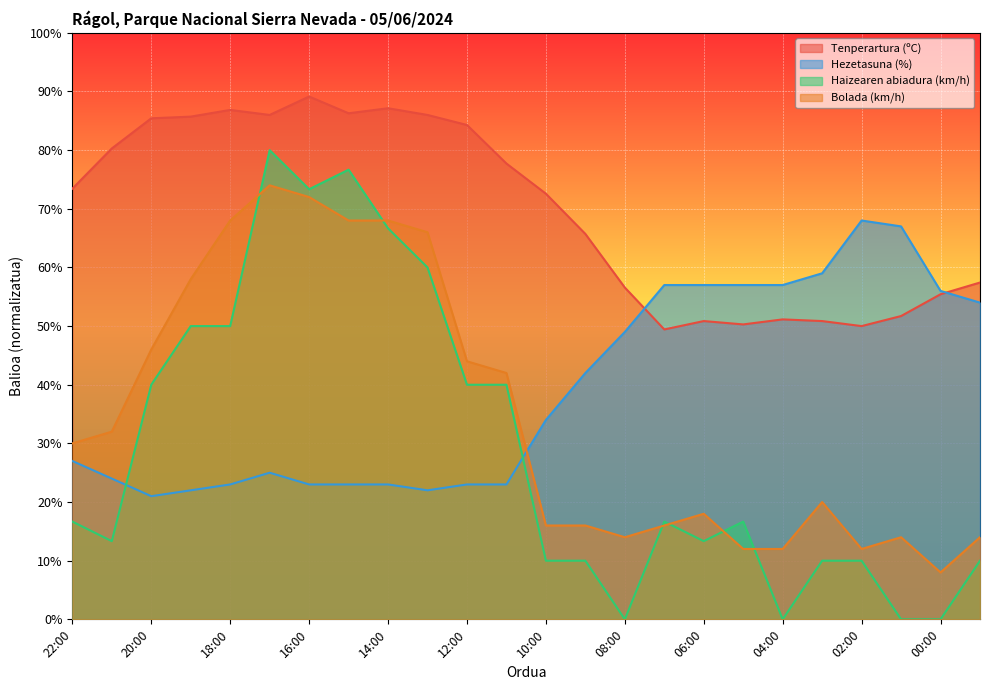

How many distinct data groups are displayed?

4